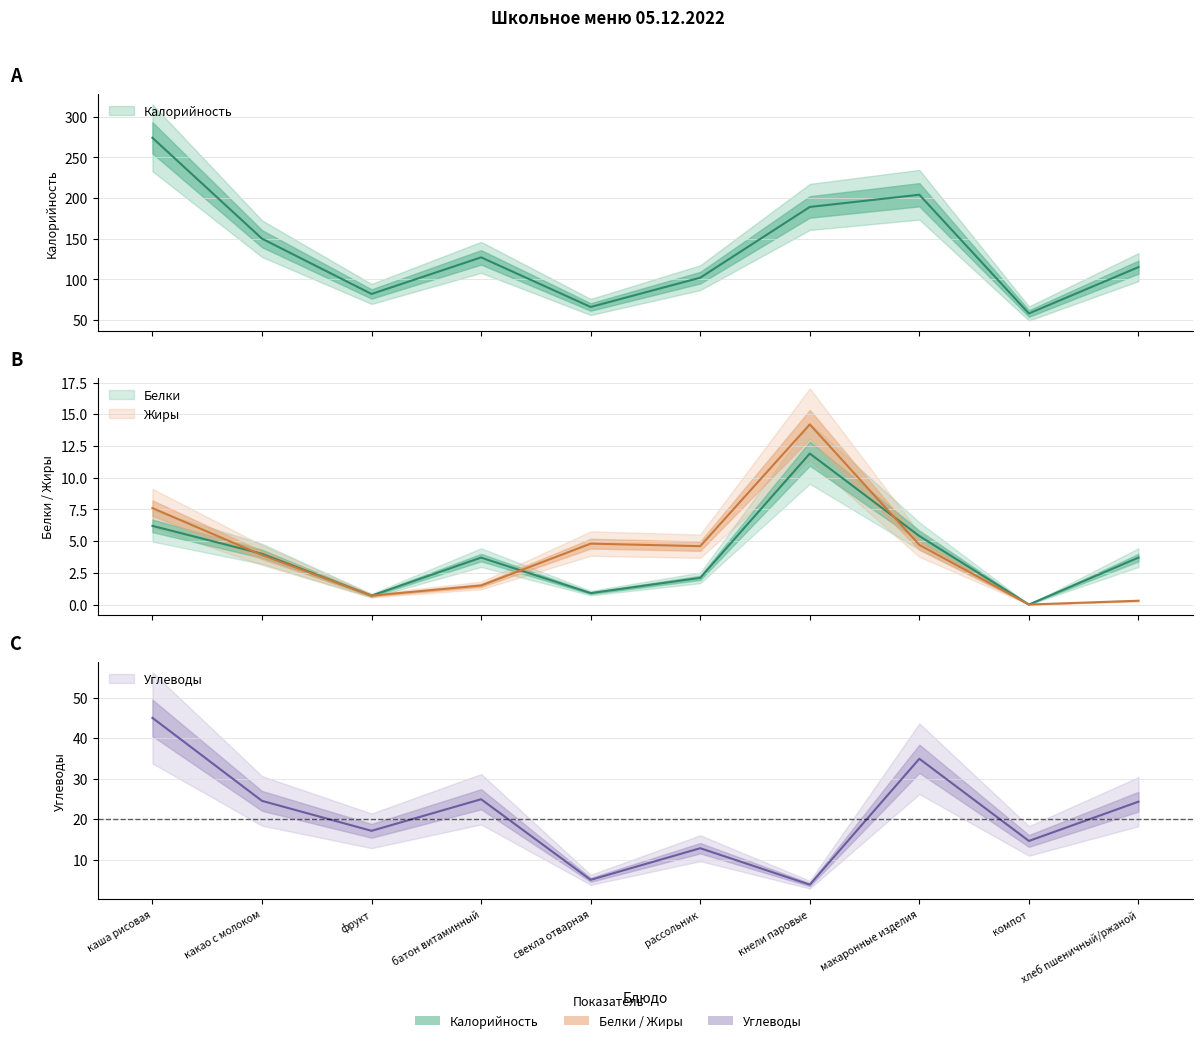

What is the value of the Углеводы point at the 3rd from the left?

17.1